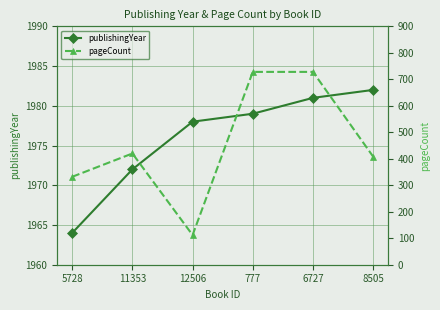

What is the value of the publishingYear point at the 5th from the left?

1981